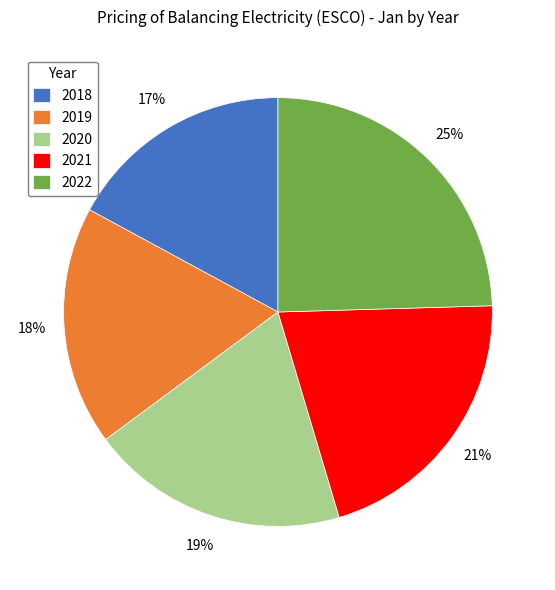

What percentage is the 2022 slice, to the nearest percent?

25%